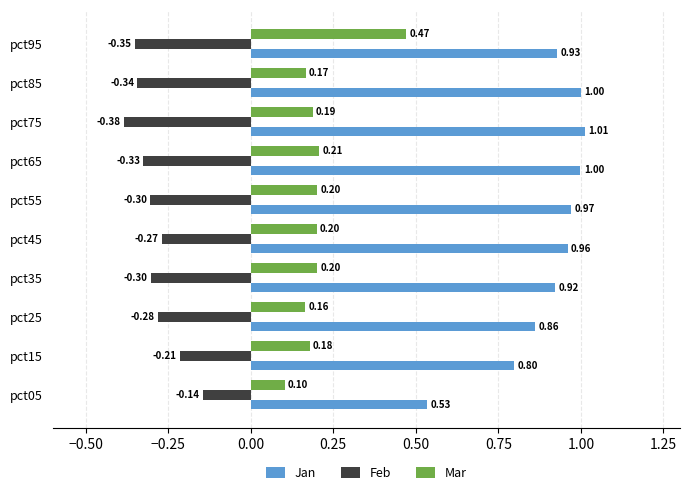

What is the highest value of the Jan series?

1.0